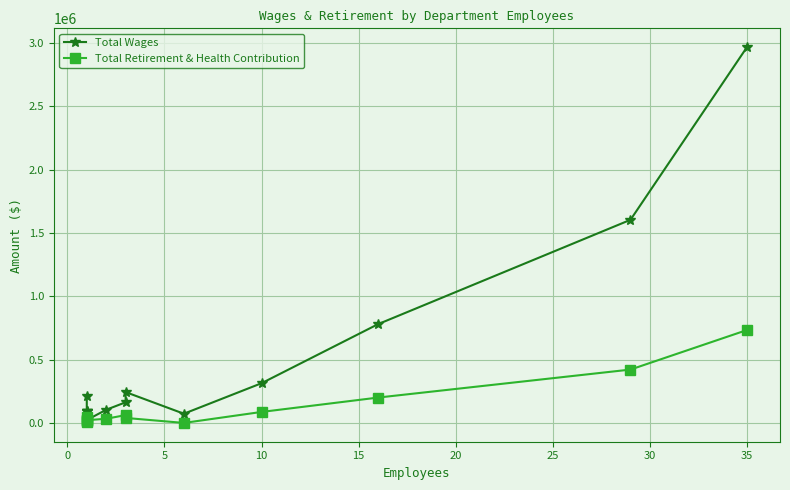

What is the highest value of the Total Retirement & Health Contribution series?

734900